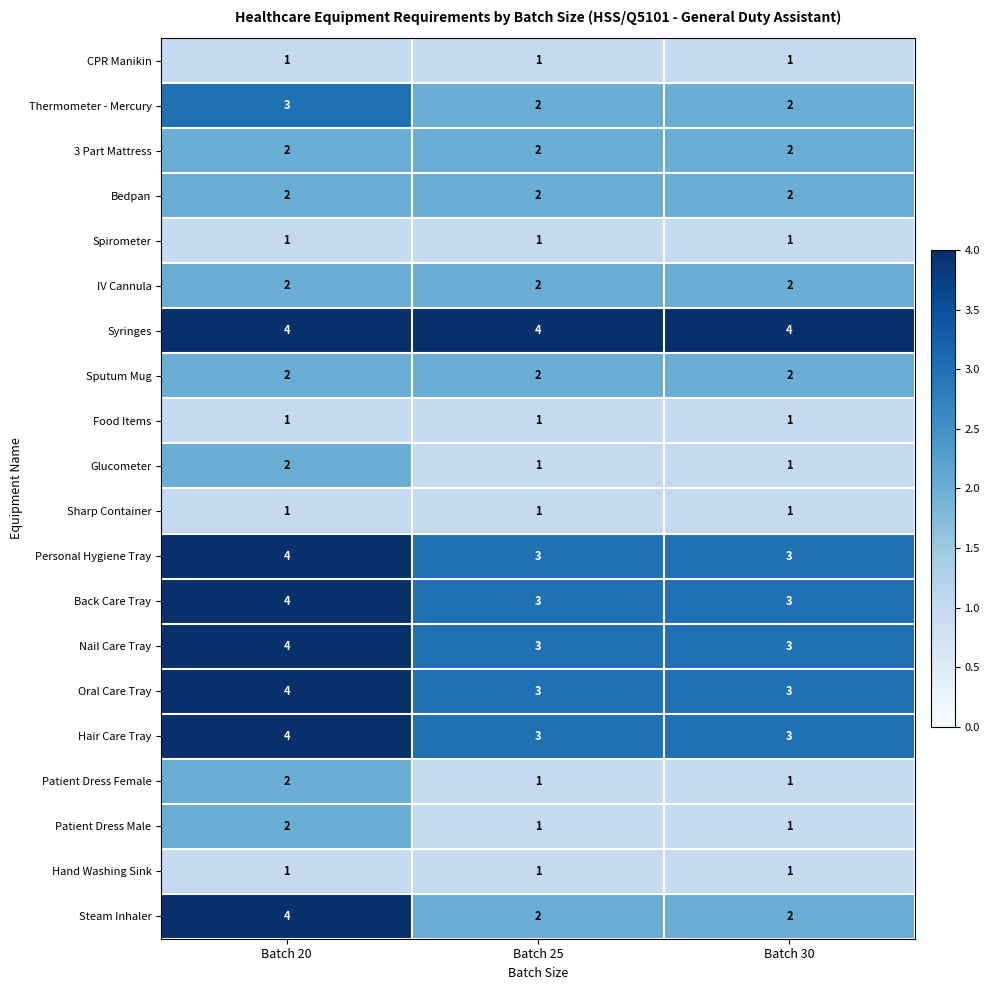

What is the difference between the highest and lowest values at Batch 20?

3